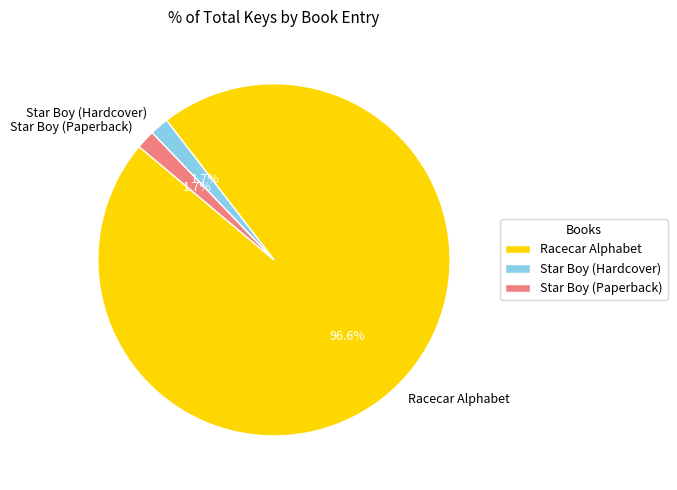

To the nearest percent, what is the difference between the largest and smallest slice percentages?

95%